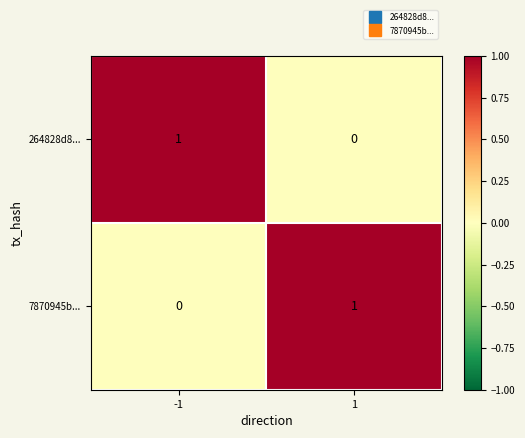

Reading left to right, what are all the values shown in this chart?

264828d8...: 1	0
7870945b...: 0	1